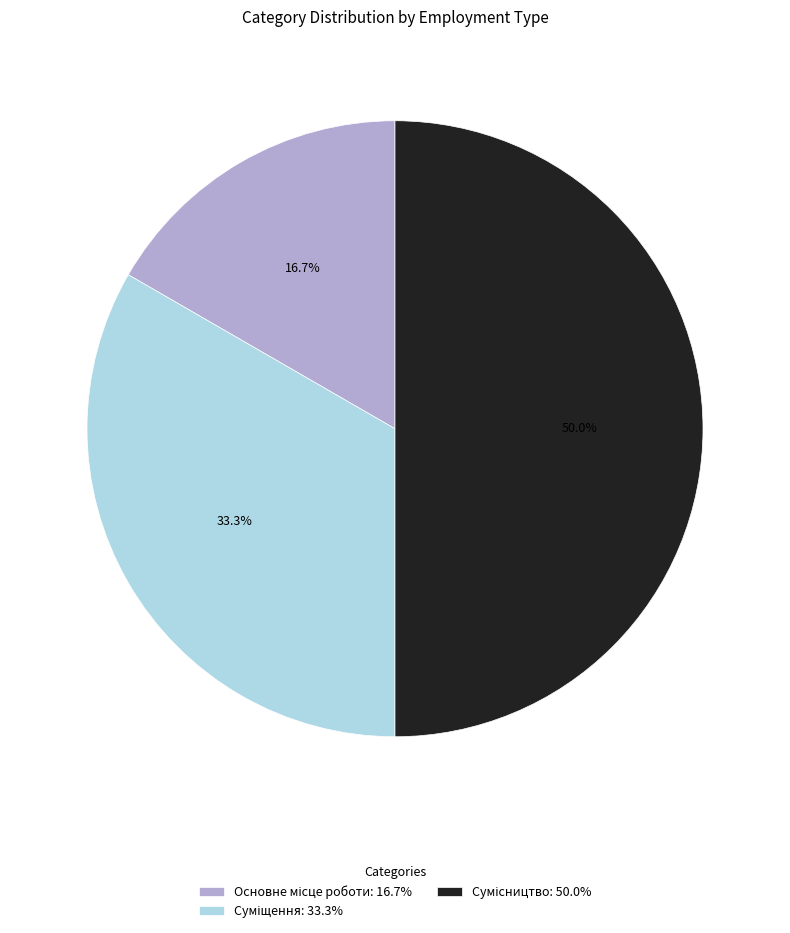

What percentage is NOT represented by Суміщення?

66.7%